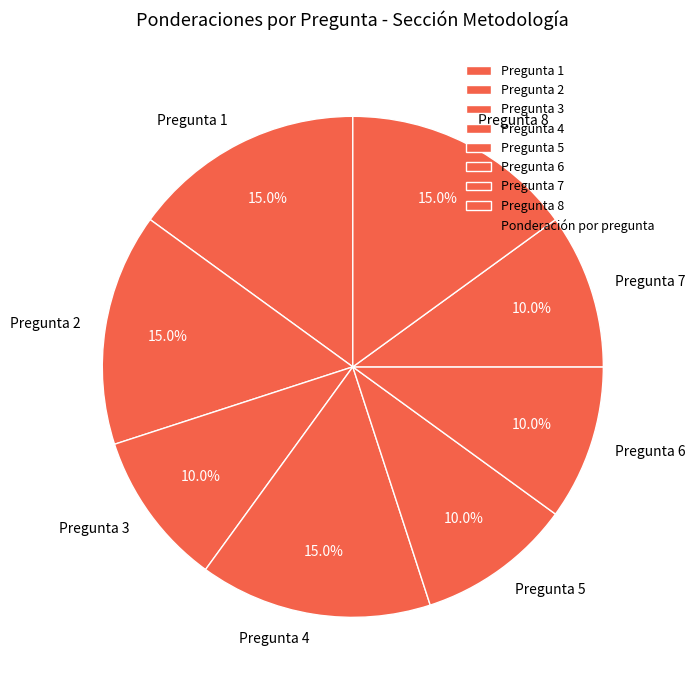

The Pregunta 4 slice represents 15% of the pie. True or false?

True